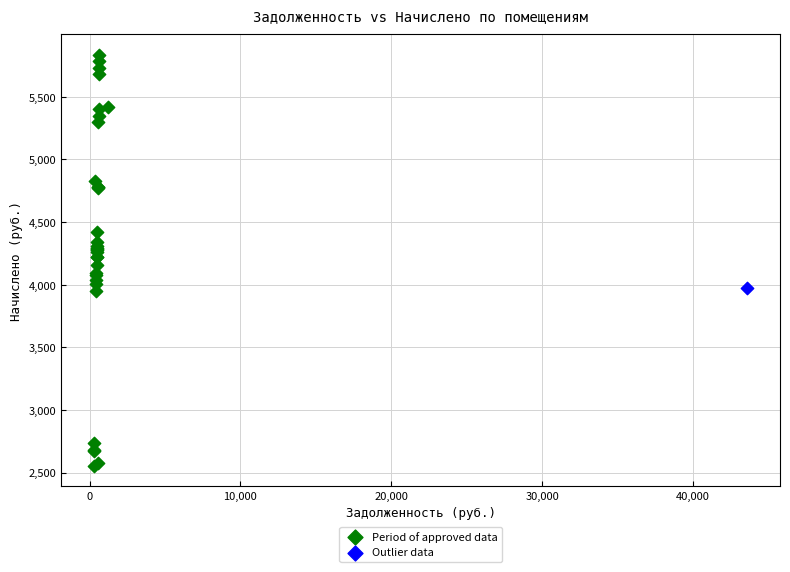

What are all the series names shown in the legend?

Period of approved data, Outlier data